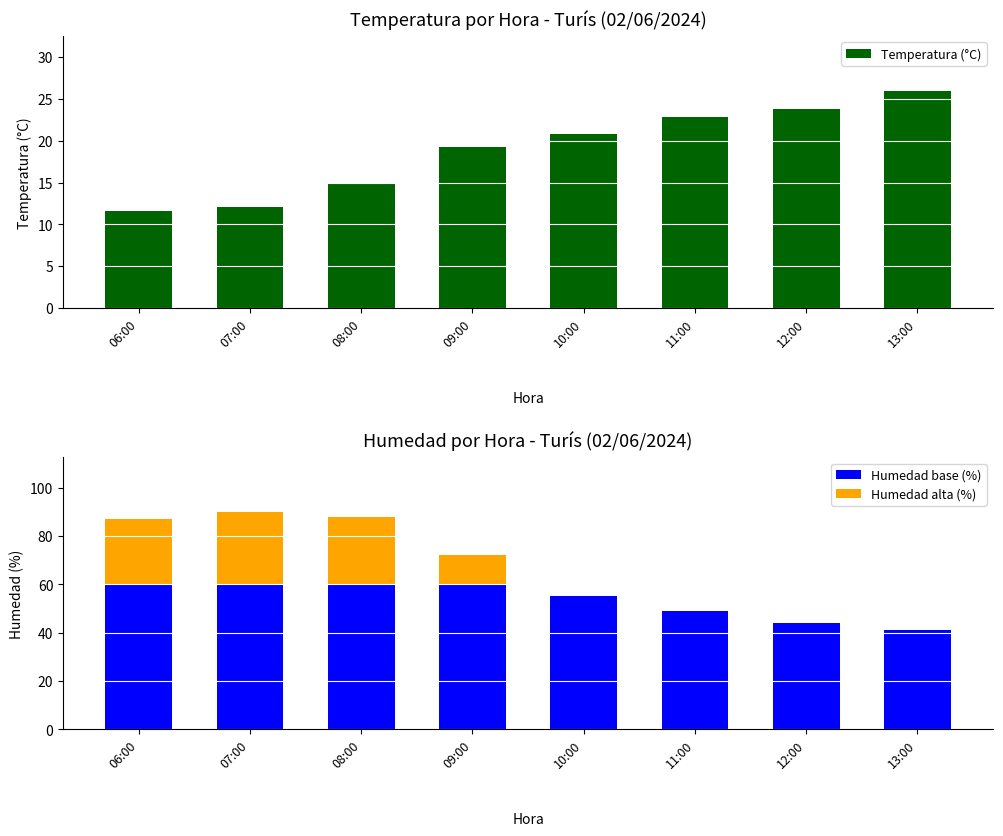

What is the total value across all series at 13:00?

67.0